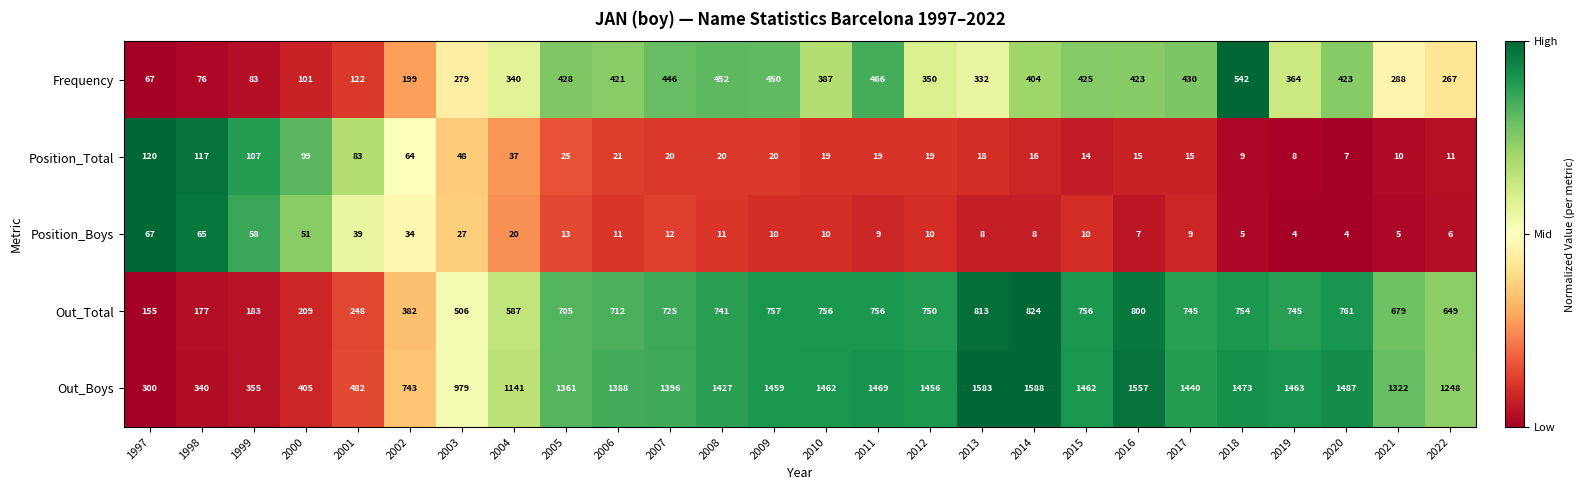

True or false: Out_Boys has a value of 489 at 2014.

False